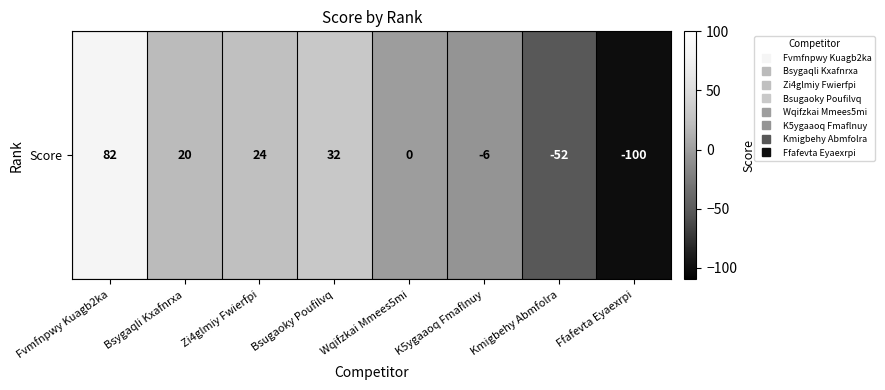

Reading left to right, extract all data points from this chart.

Fvmfnpwy Kuagb2ka=82	Bsygaqli Kxafnrxa=20	Zi4glmiy Fwierfpi=24	Bsugaoky Poufilvq=32	Wqifzkai Mmees5mi=0	K5ygaaoq Fmaflnuy=-6	Kmigbehy Abmfolra=-52	Ffafevta Eyaexrpi=-100